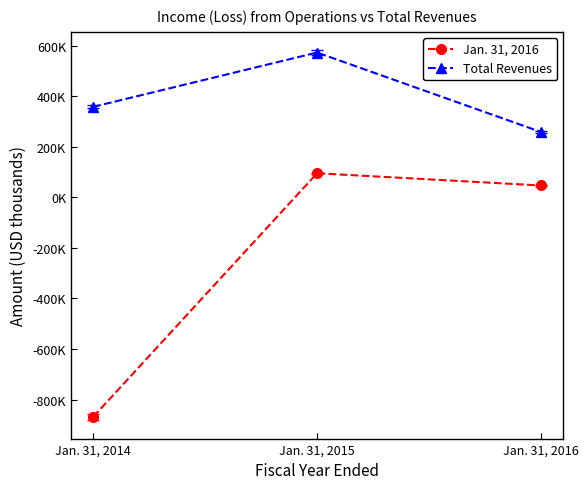

What are all the series names shown in the legend?

Jan. 31, 2016, Total Revenues